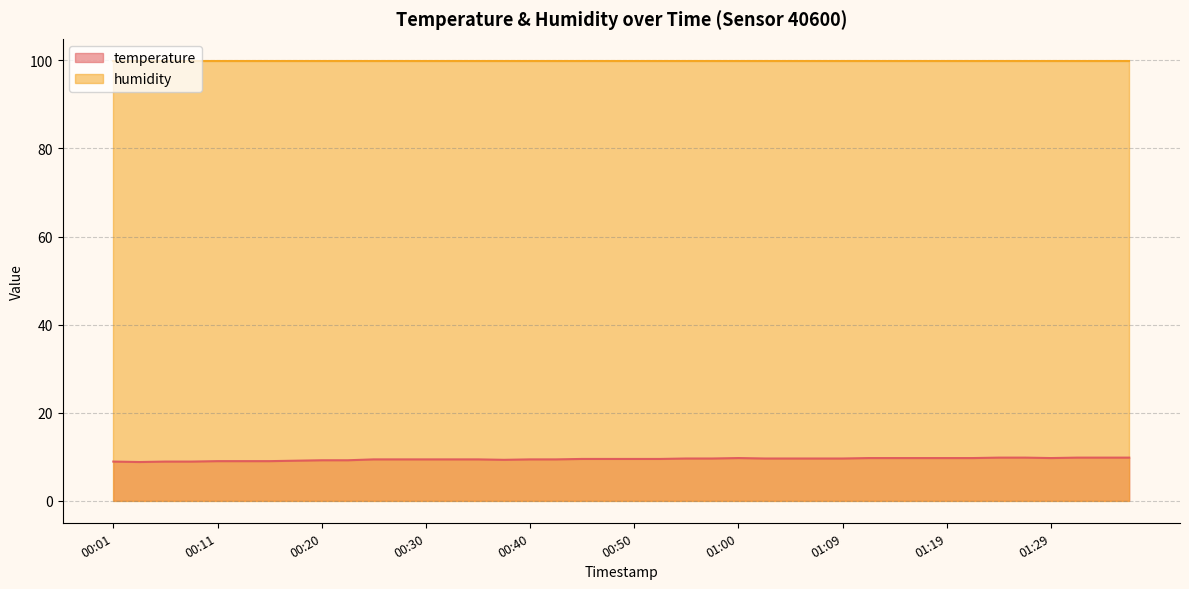

How many data points does each series have?

40